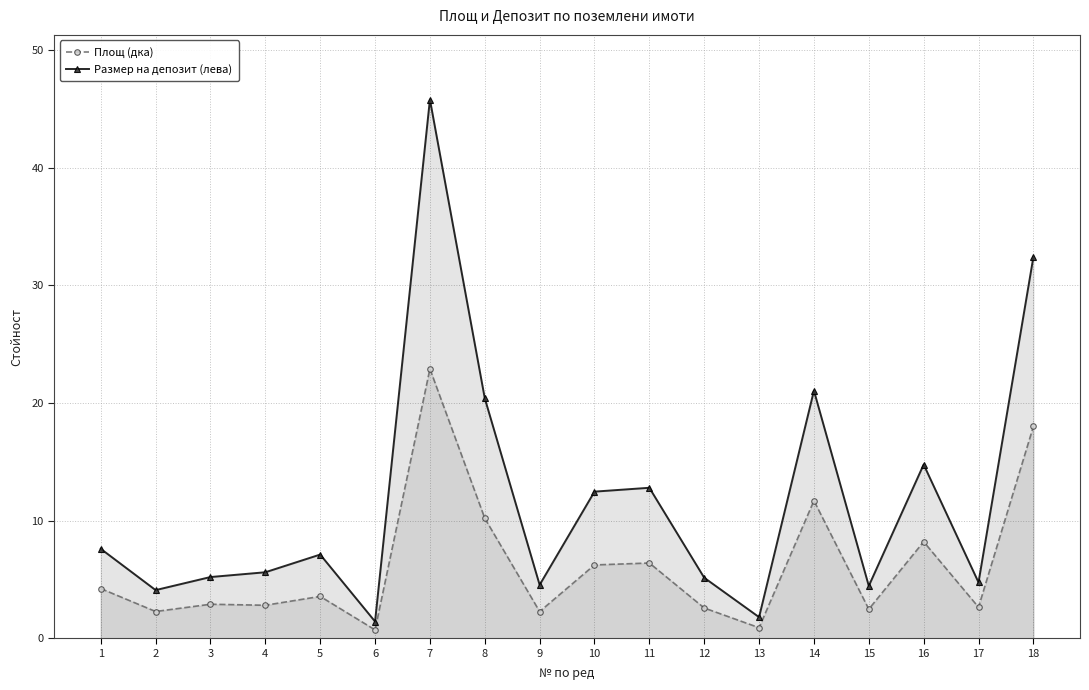

At which category is the sum across all series the highest?

7